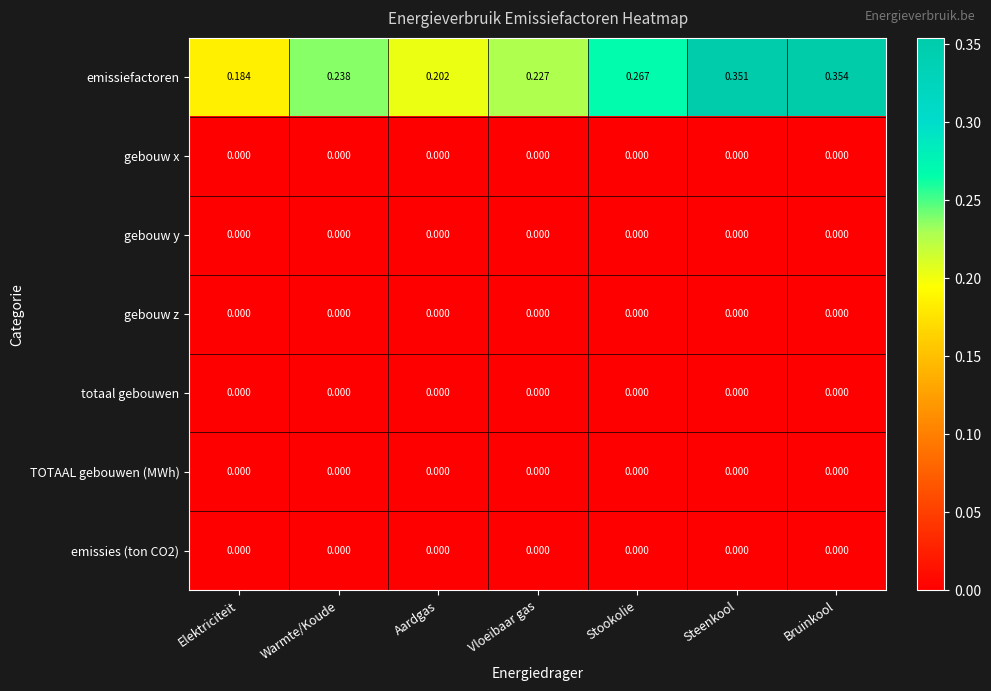

Between Warmte/Koude and Vloeibaar gas, which series saw the biggest shift?

emissiefactoren